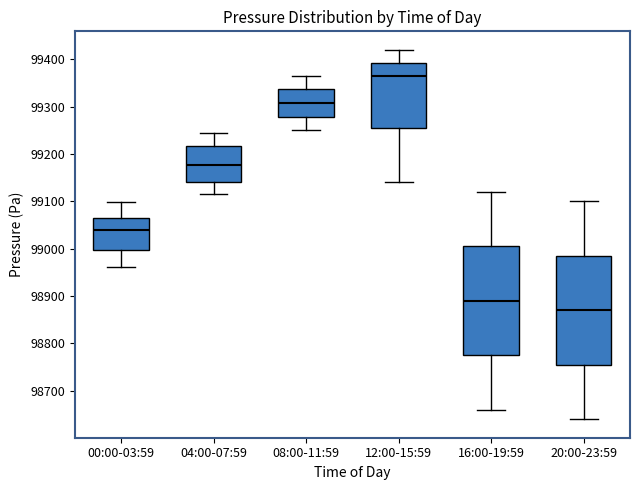

Which box's median line is the highest?

12:00-15:59